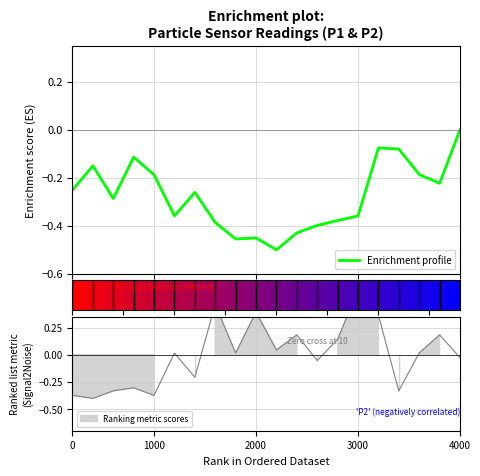

How many positive values are there?

1